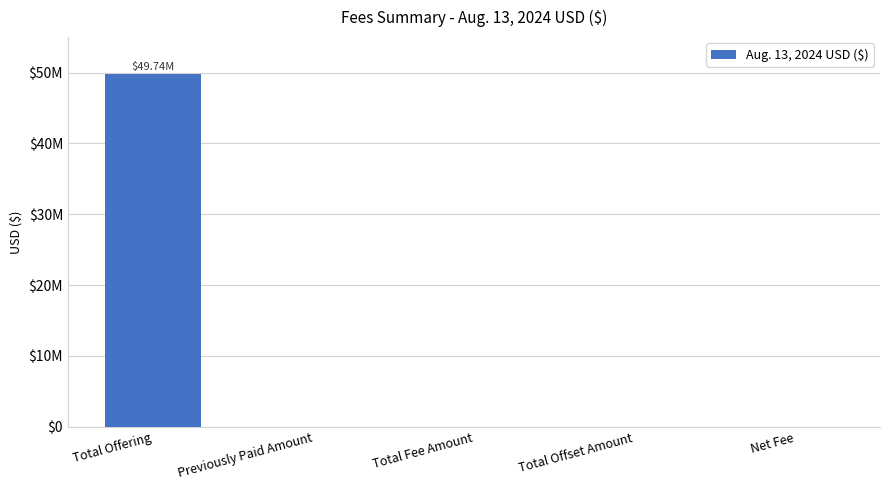

What is the label of the 2nd bar from the right?

Total Offset Amount